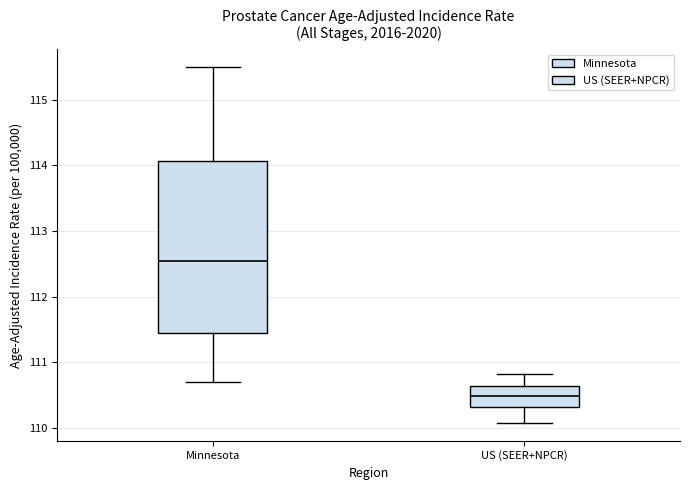

Where is the upper edge of the box for Minnesota on the y-axis? The values are not printed on the chart, so give them approximately, as read against the axis.

114.1